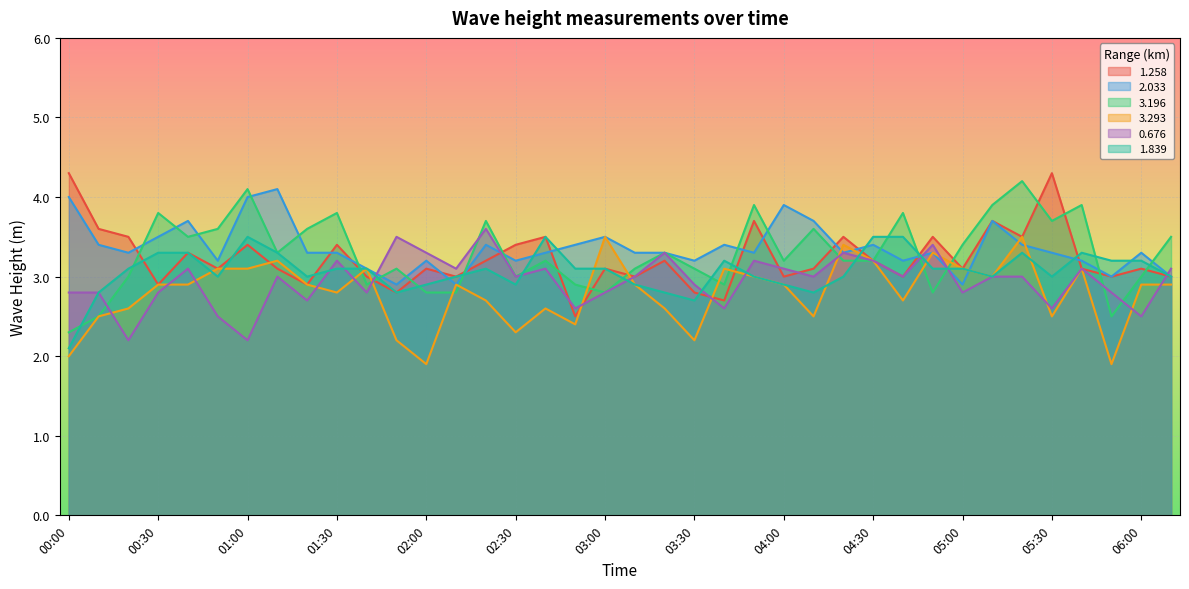

At which label does 1.258 first exceed 3?

00:00